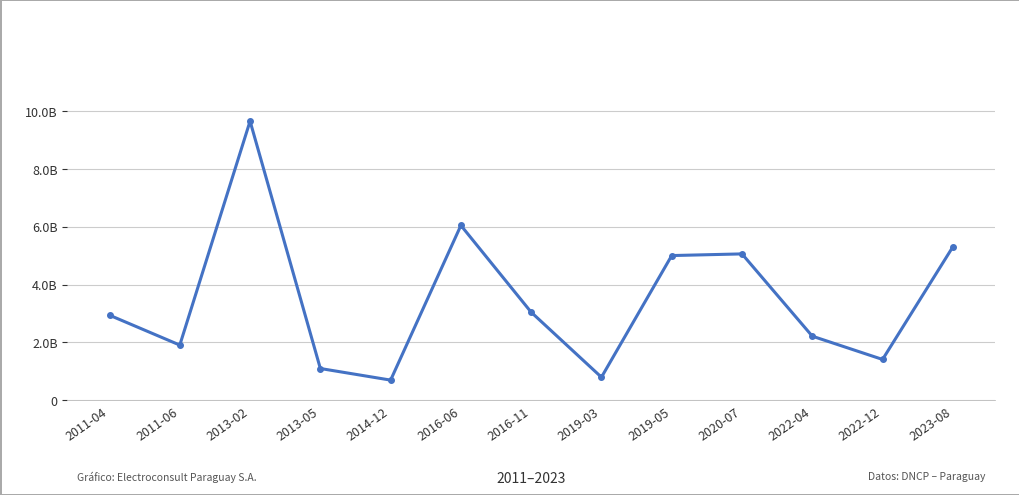

Is this an area chart (filled region under the line)?

No